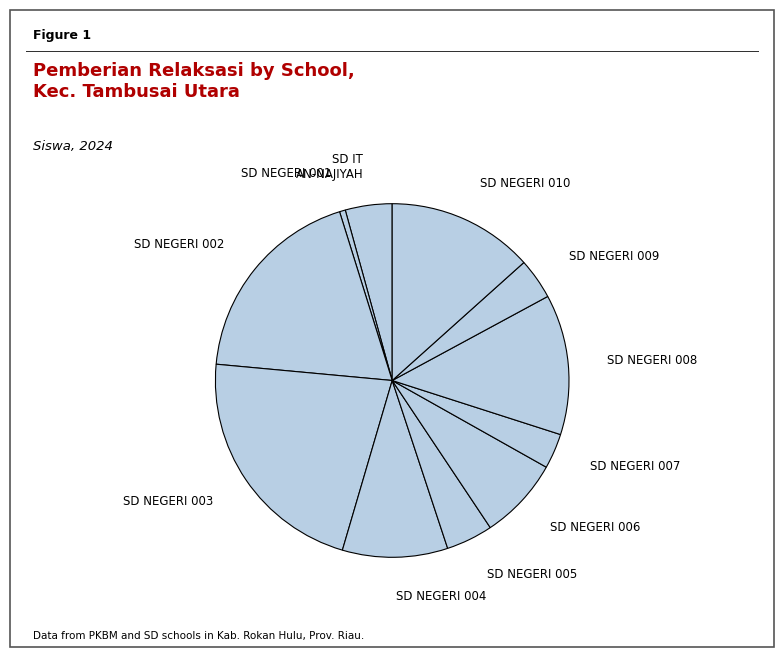

Is there any slice that represents more than half of the pie?

No